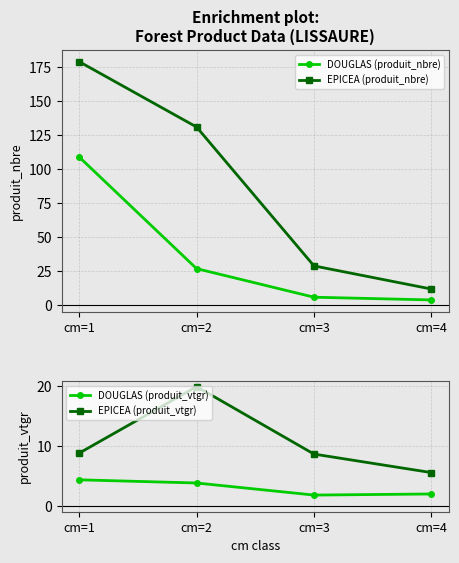

The value of EPICEA (produit_vtgr) at cm=1 is 13.9. True or false?

False